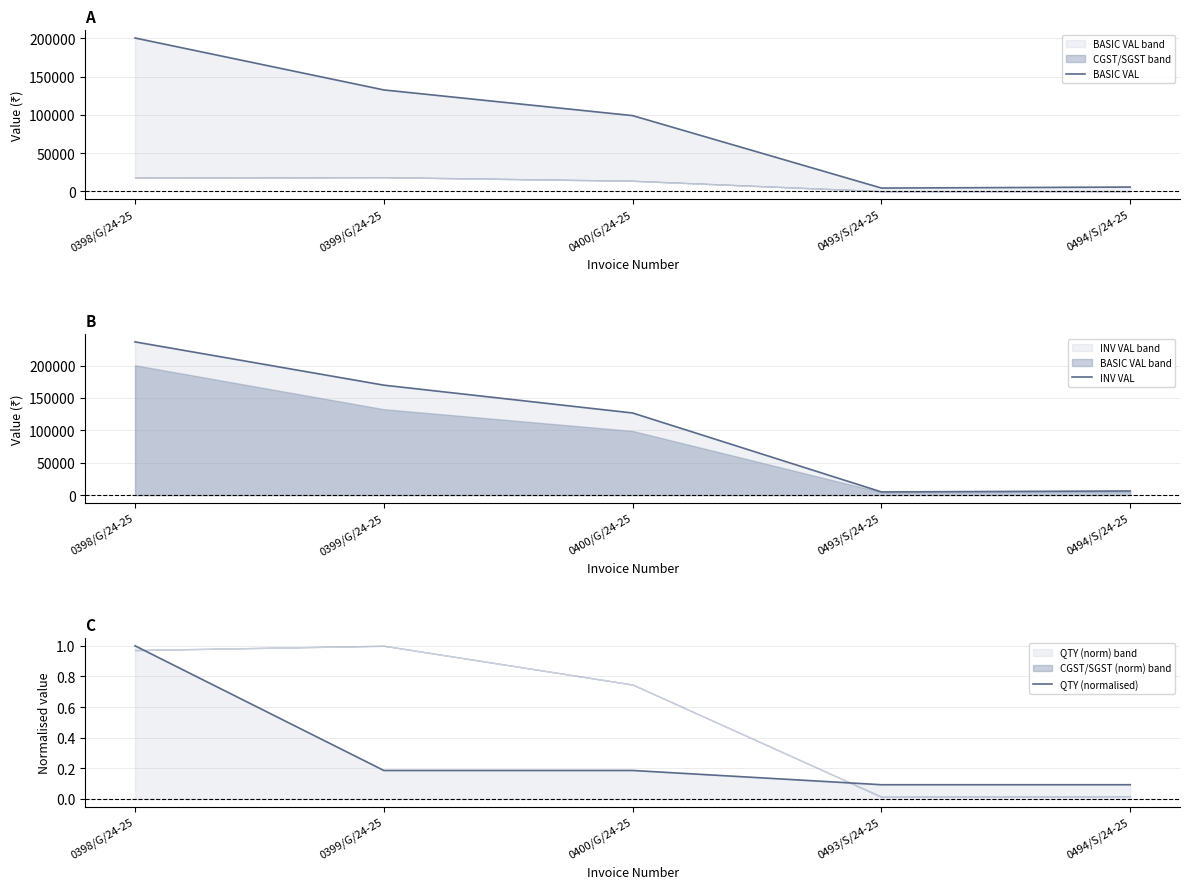

At which category is the sum across all series the highest?

0398/G/24-25